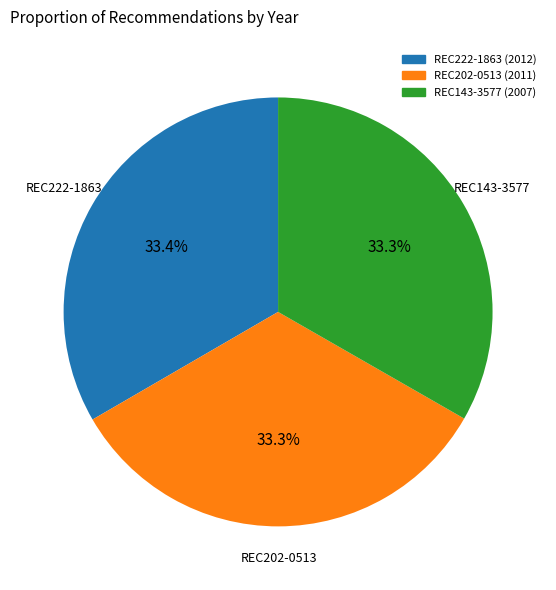

To the nearest percent, what is the combined percentage of REC222-1863 and REC202-0513?

67%